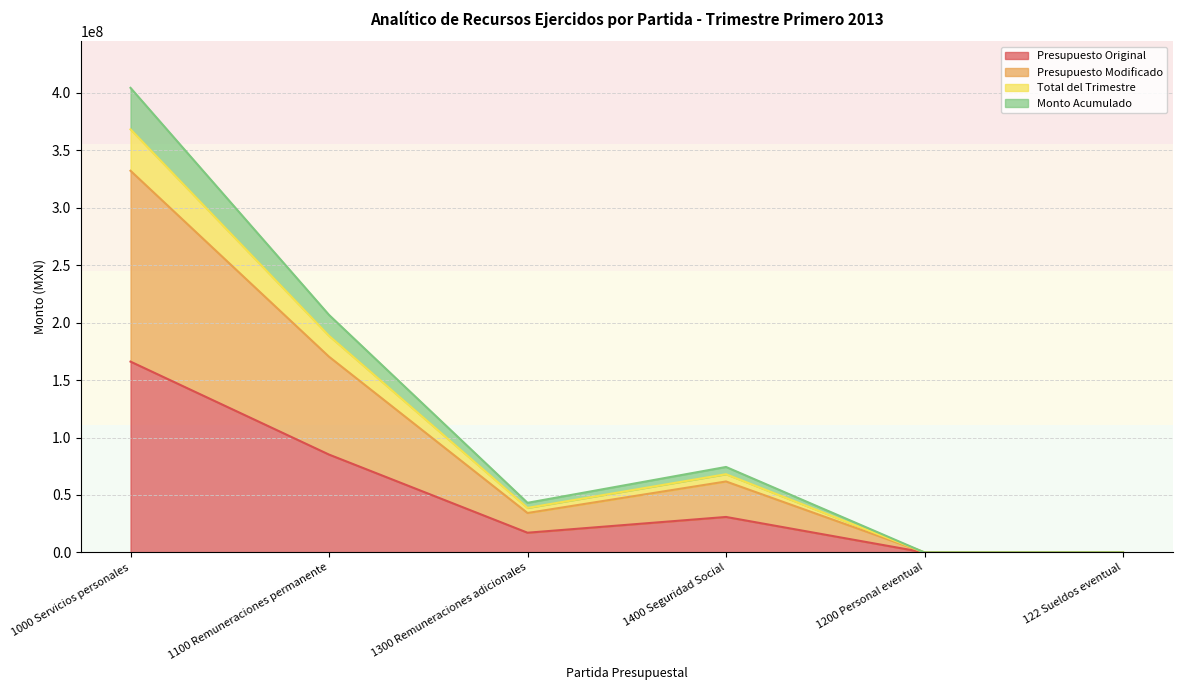

How many positive values does the Presupuesto Original series have?

4